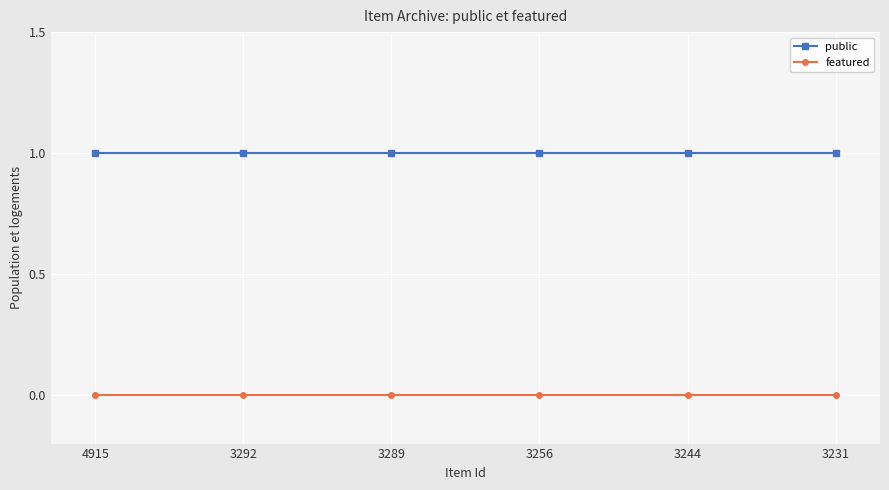

At how many categories does at least one series exceed 0?

6